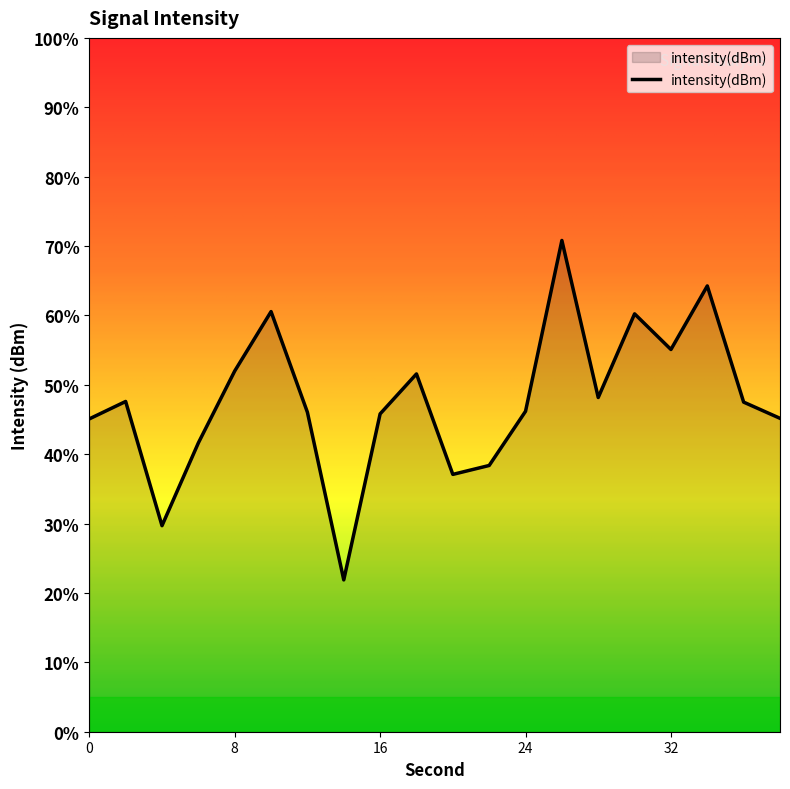

What is the smallest value displayed?

21.9